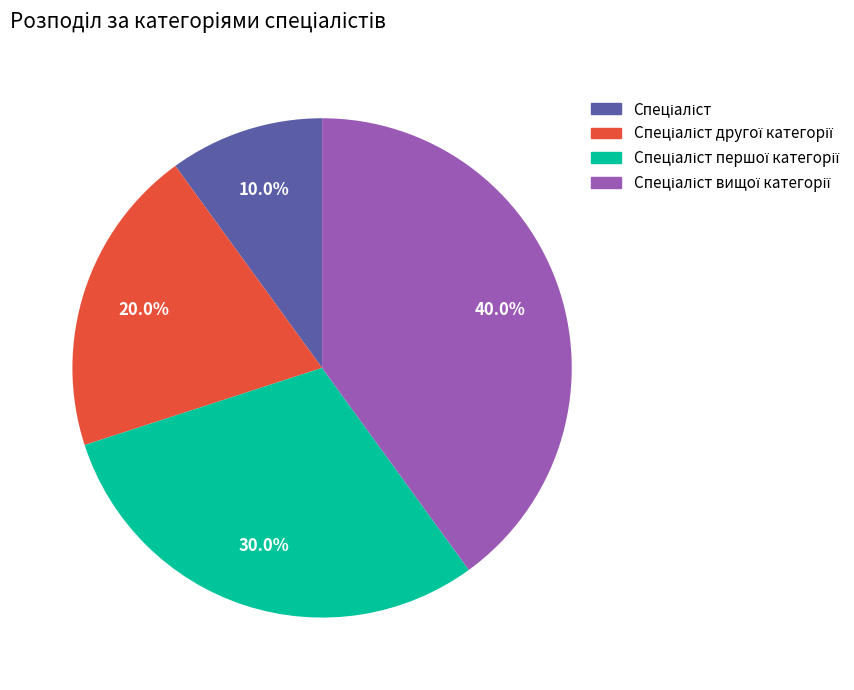

Is there a majority slice in this chart?

No